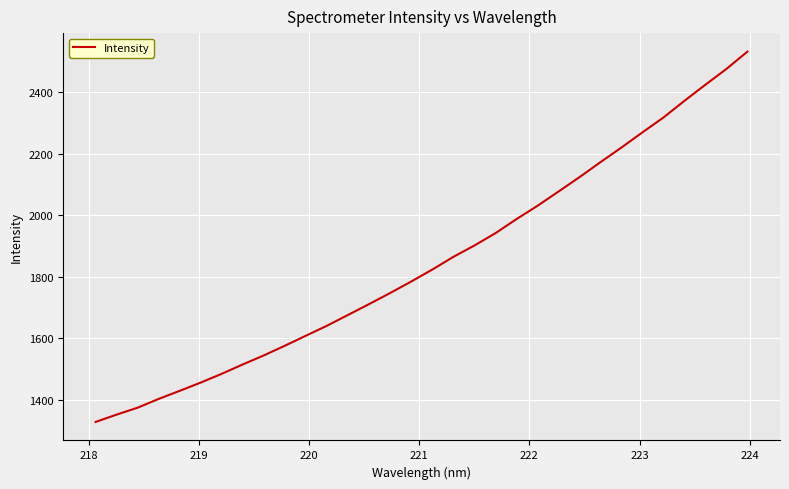

What is the smallest value displayed?

1328.4